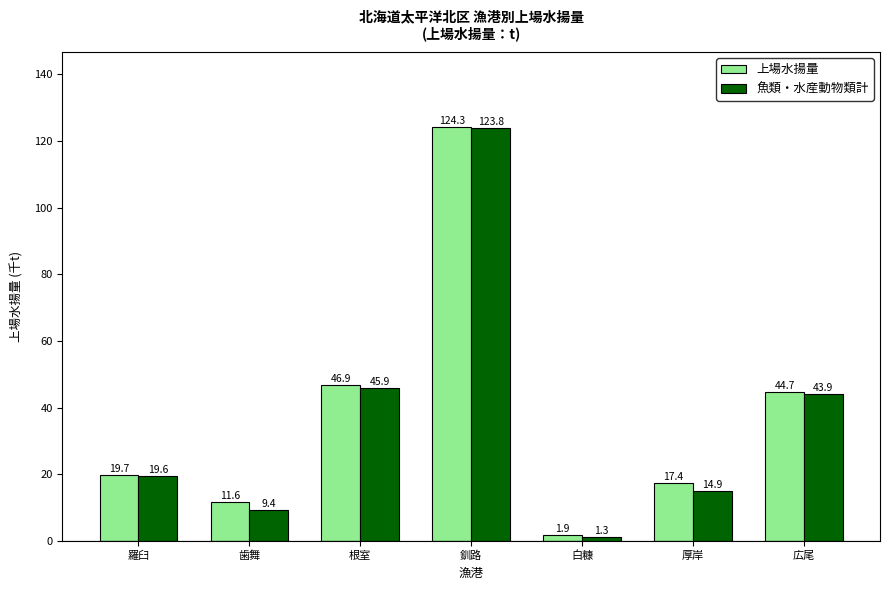

Reading right to left, what are all the values shown in this chart?

上場水揚量: 44.7	17.4	1.9	124.3	46.9	11.6	19.7
魚類・水産動物類計: 43.9	14.9	1.3	123.8	45.9	9.4	19.6